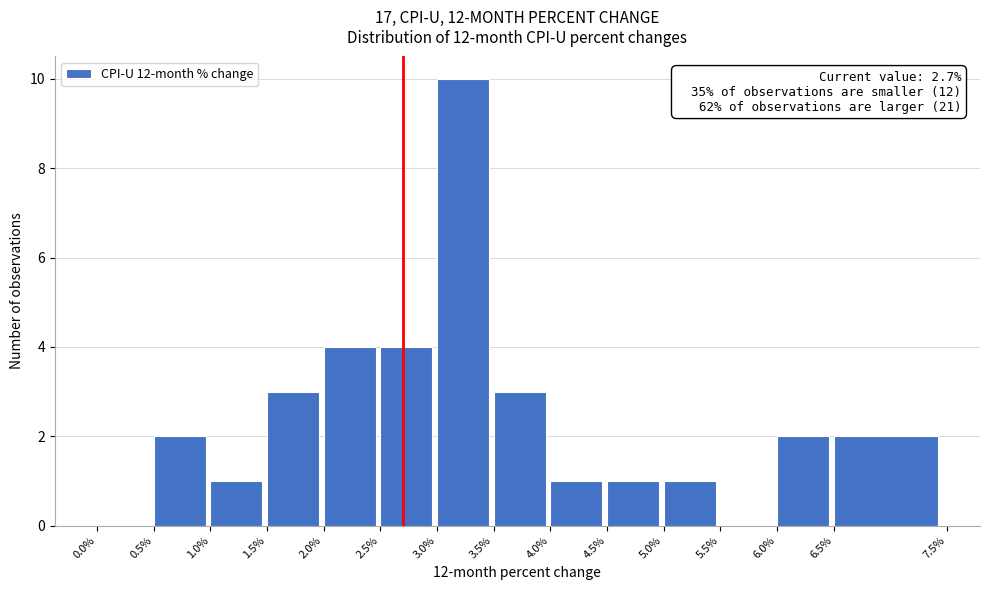

Which range on the x-axis has the tallest bar?

3.0% to 3.5%